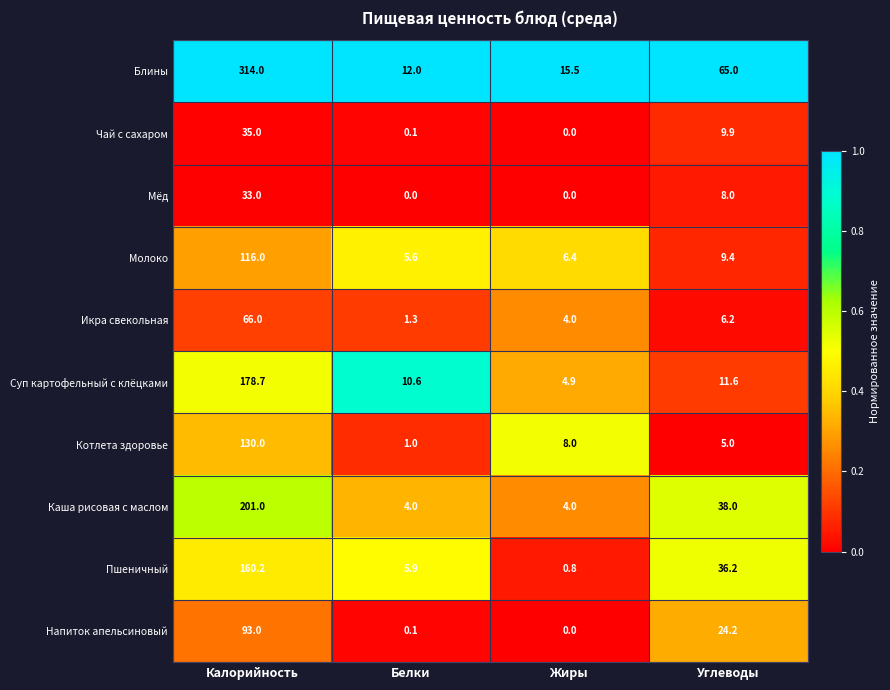

Count the number of categories in the chart.

4